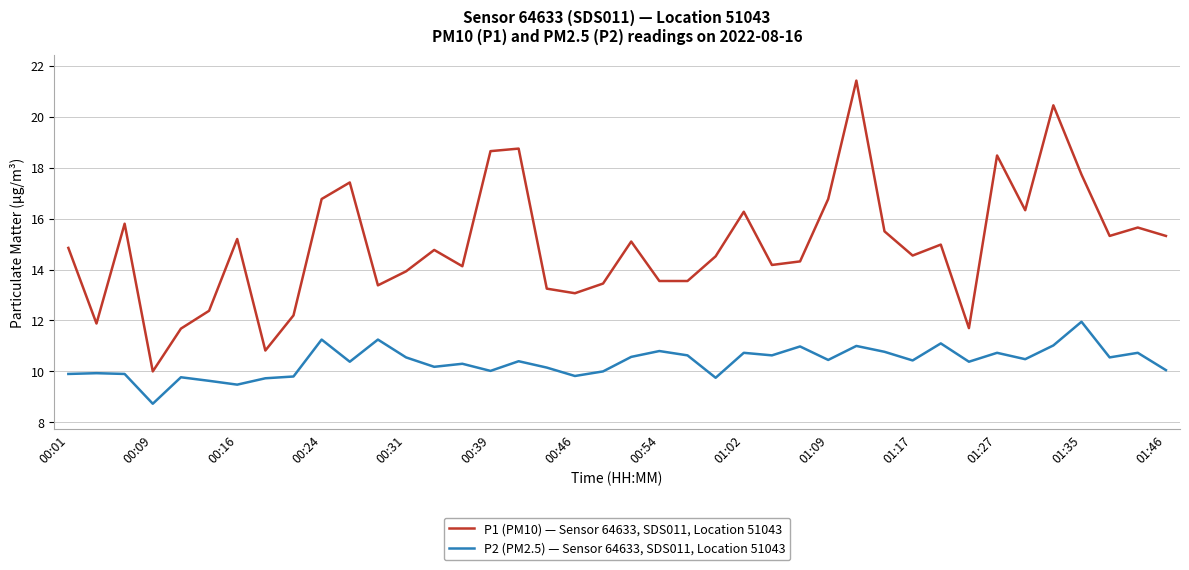

True or false: P2 (PM2.5) — Sensor 64633, SDS011, Location 51043 and P1 (PM10) — Sensor 64633, SDS011, Location 51043 cross at least once.

False